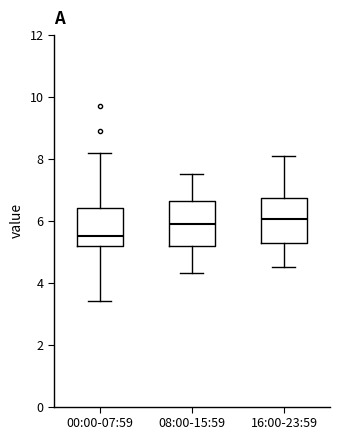

Where is the upper edge of the box for 16:00-23:59 on the y-axis? The values are not printed on the chart, so give them approximately, as read against the axis.

6.8